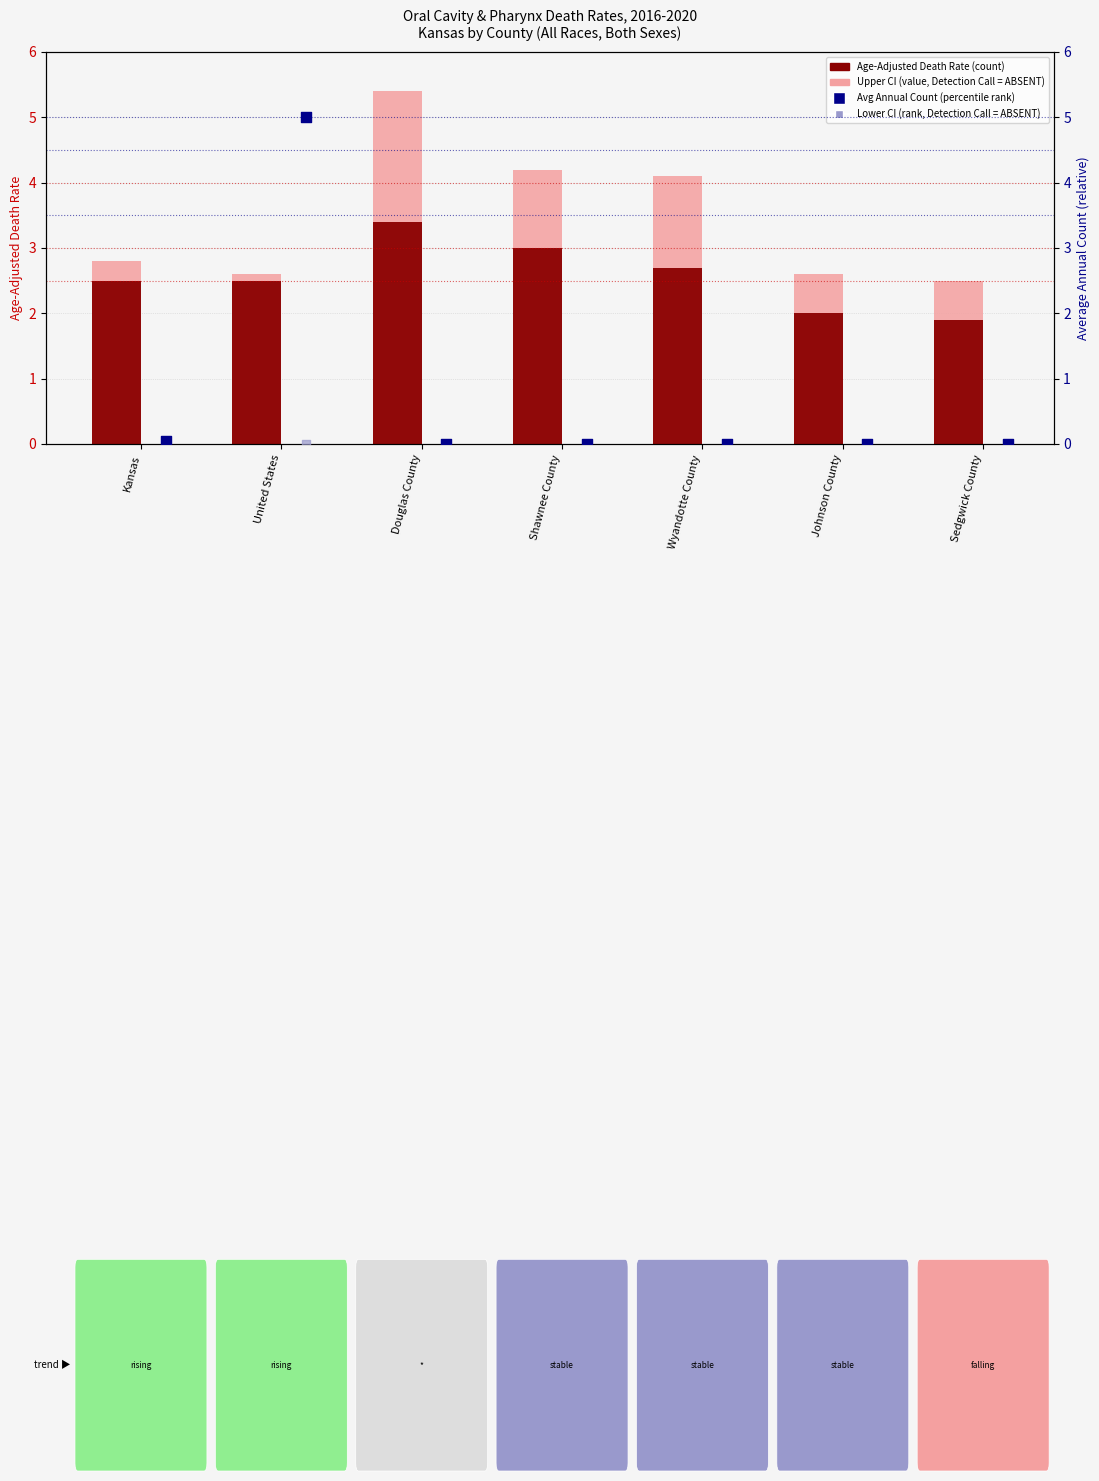

Which series has the largest total across all categories?

Upper CI (value, Detection Call = ABSENT)